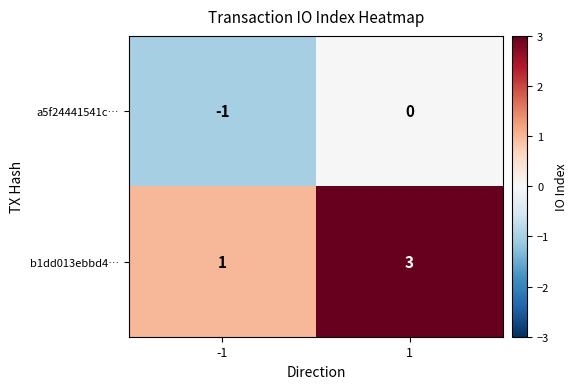

The value of b1dd013ebbd4… at 1 is 3. True or false?

True